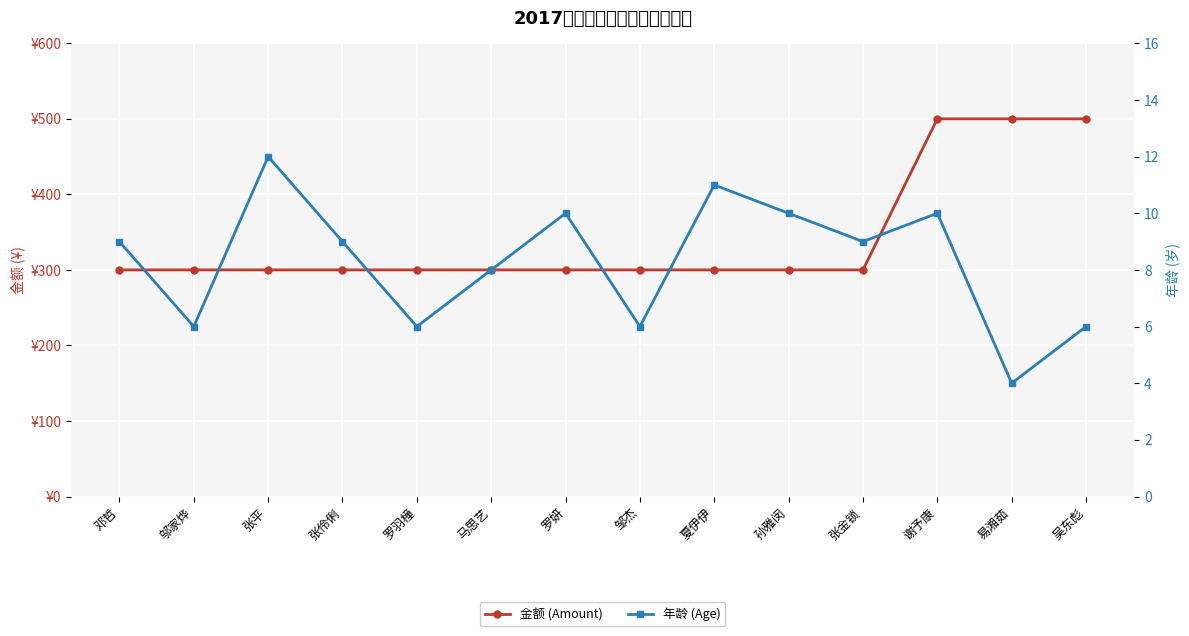

The 年龄 (Age) series shows 10 at 孙雅闵. True or false?

True